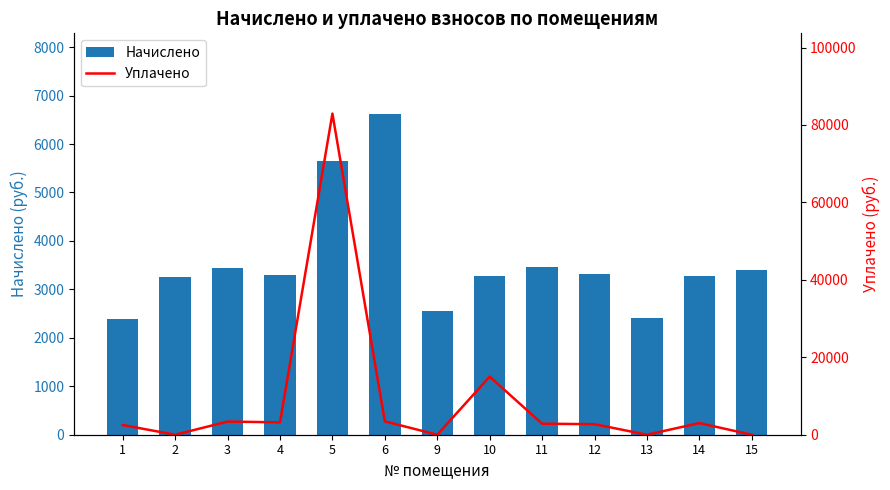

At how many categories does at least one series exceed 9219?

2